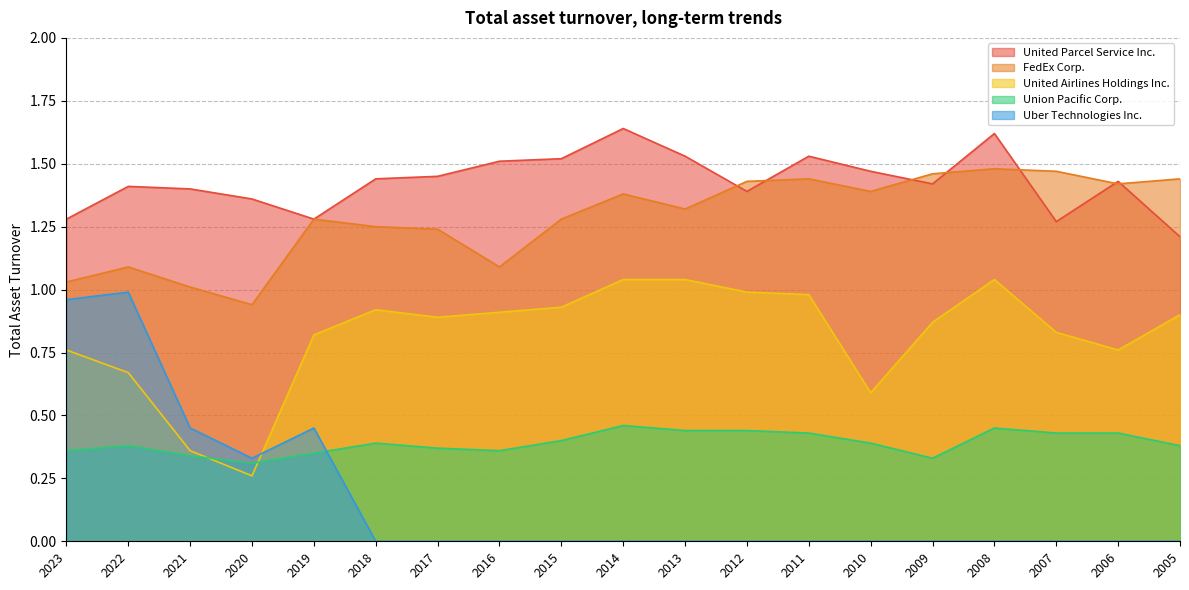

Which series has the widest spread of values?

Uber Technologies Inc.